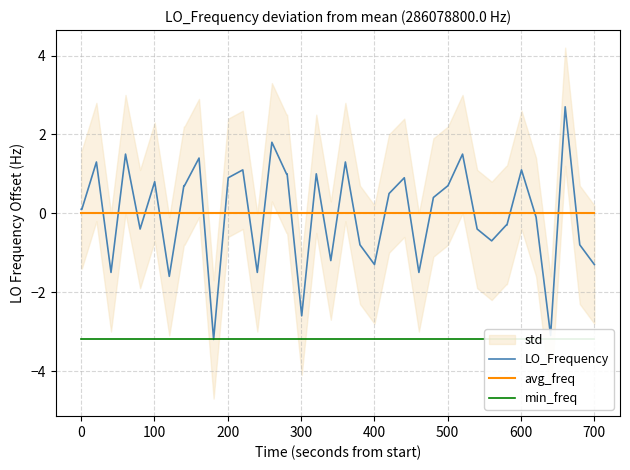

Is it true that avg_freq equals 0.0 at 18?

False